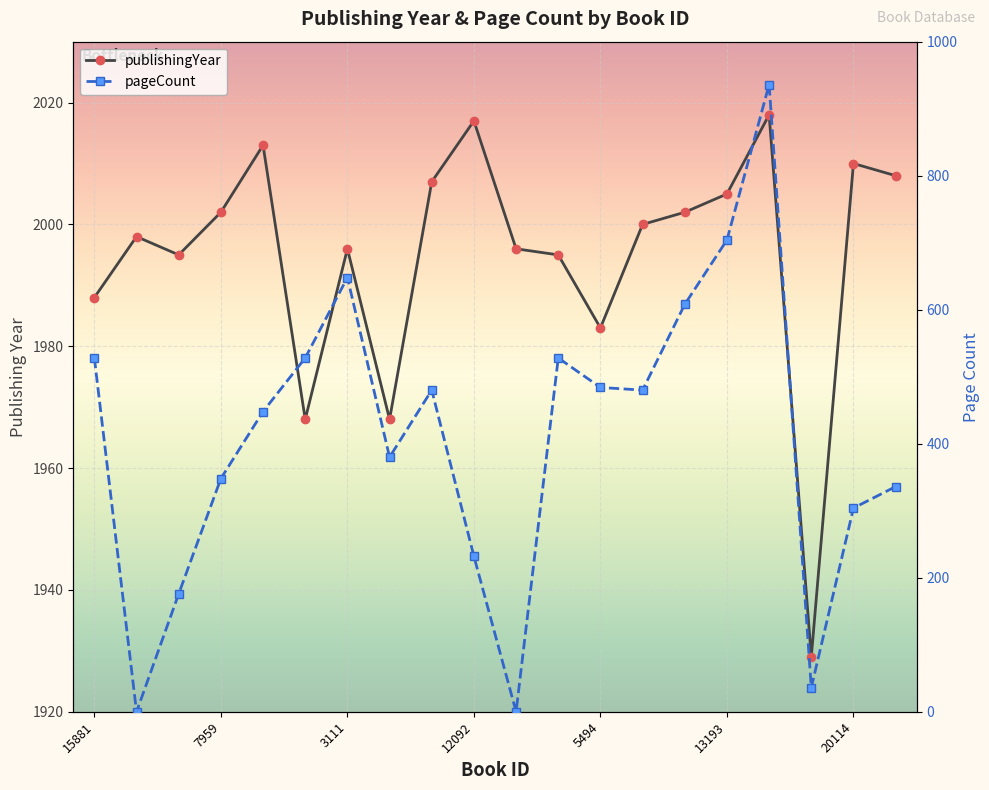

At how many categories does at least one series exceed 1091?

20